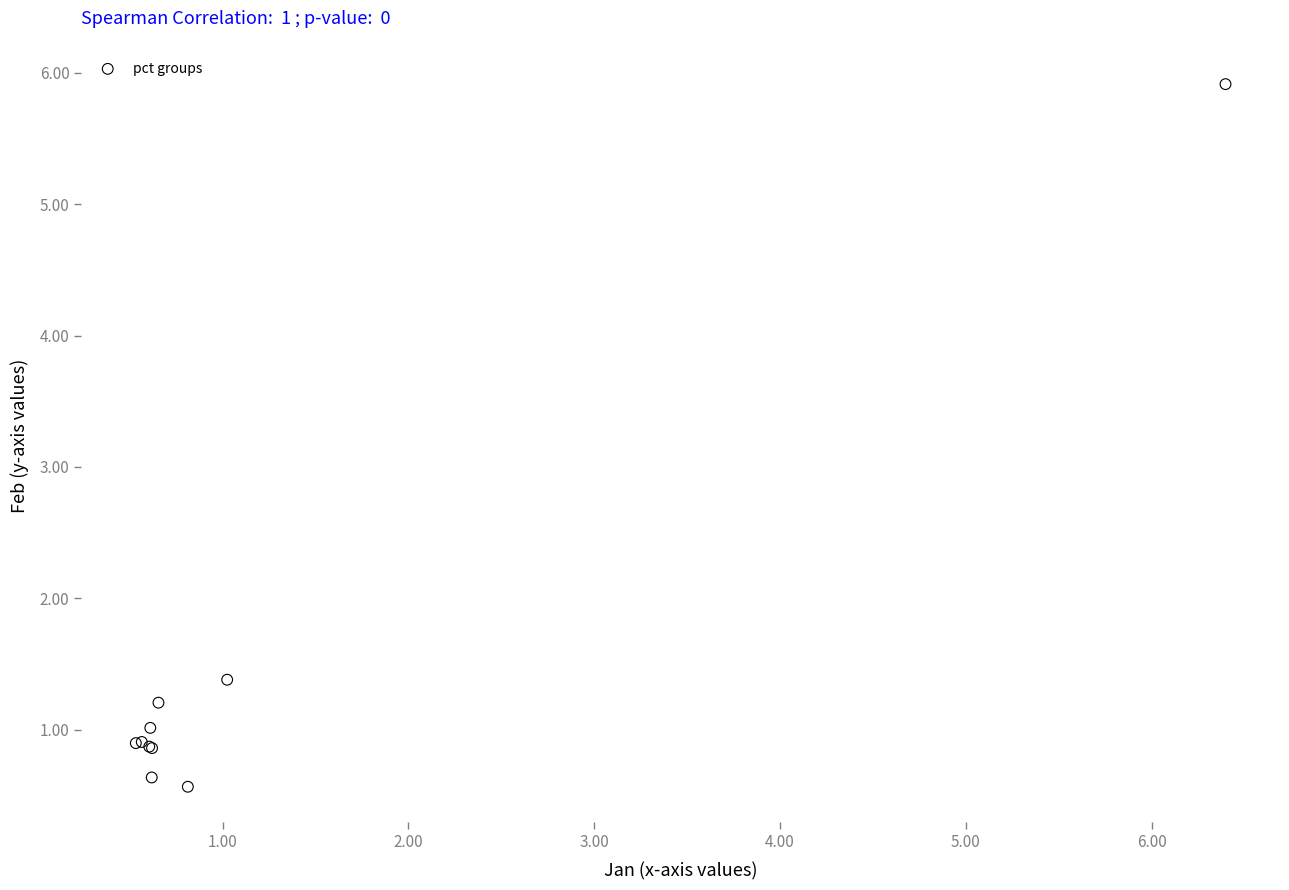

What Y value in the scatter plot is closest to 3?

1.4